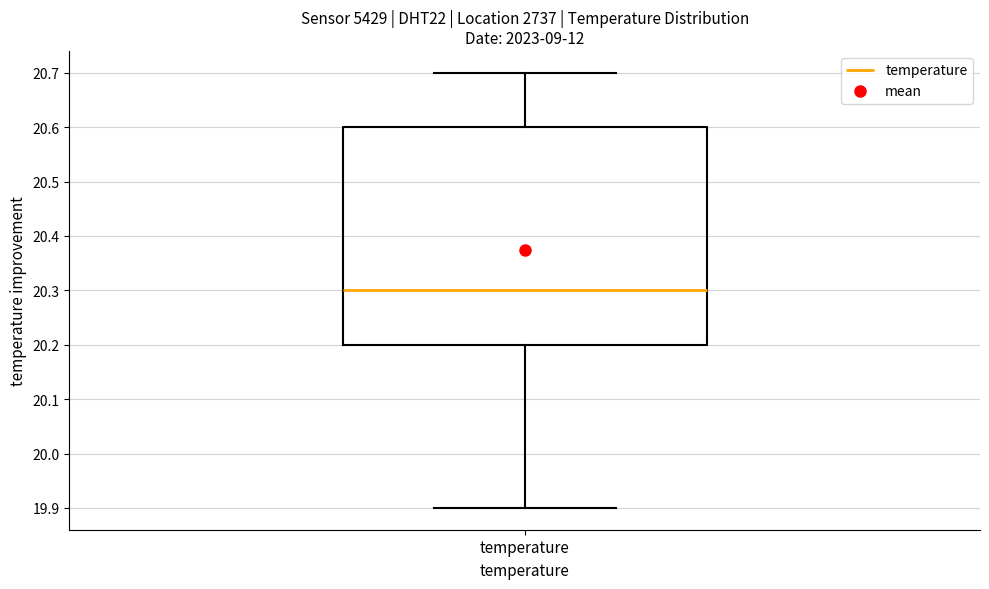

Where is the lower edge of the box for temperature on the y-axis? The values are not printed on the chart, so give them approximately, as read against the axis.

20.2